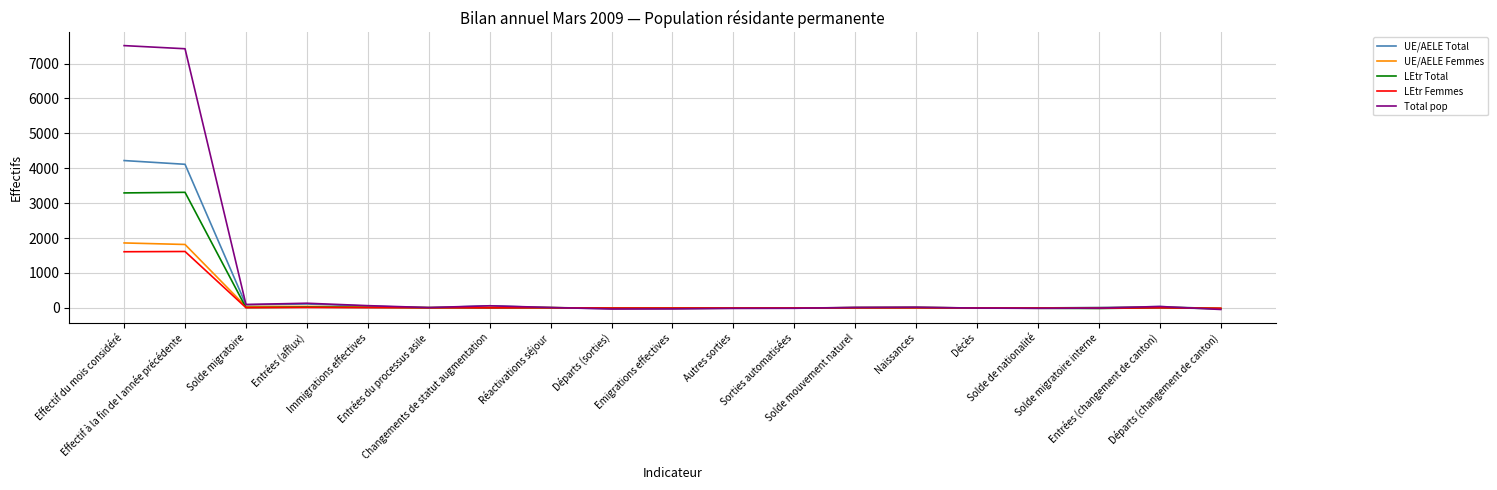

Which series has the largest total across all categories?

Total pop